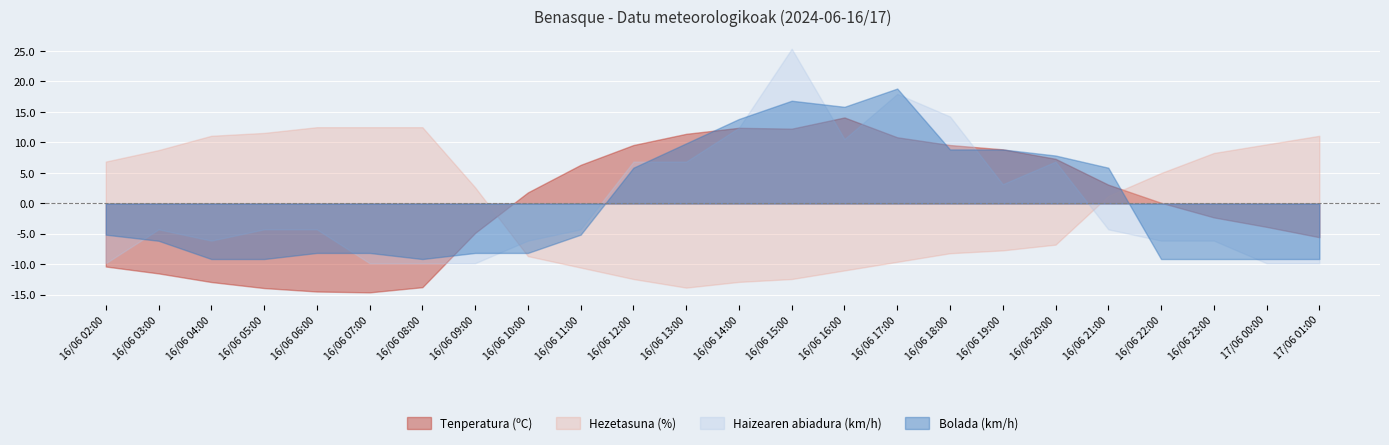

Where is Haizearen abiadura (km/h) nearest to the value 9?

16/06 12:00